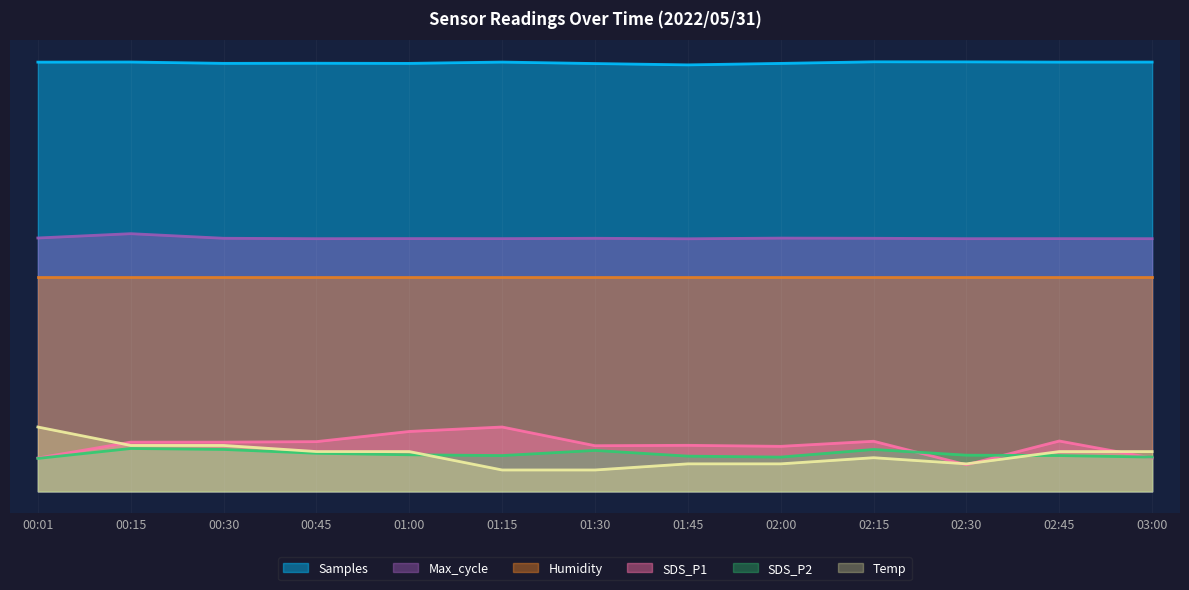

How many interior local peaks does the Samples series have?

4